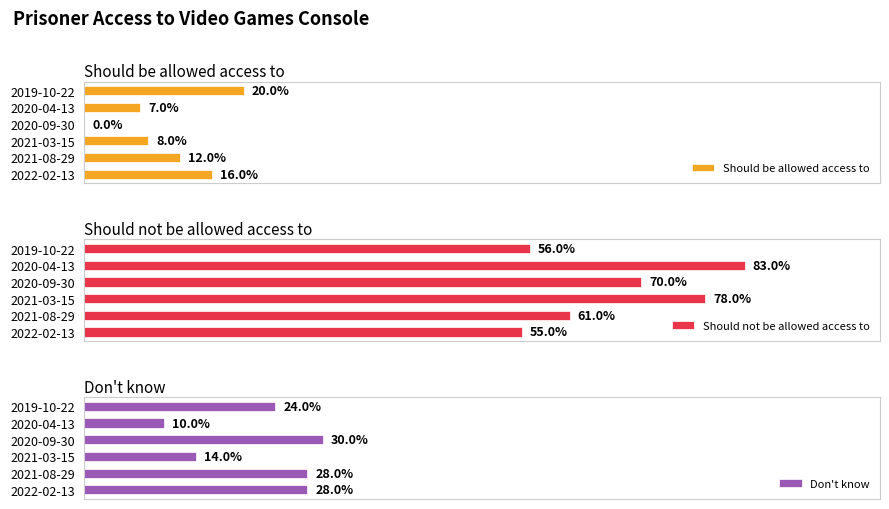

What is the value of the Don't know bar at the 3rd from the left?

0.3